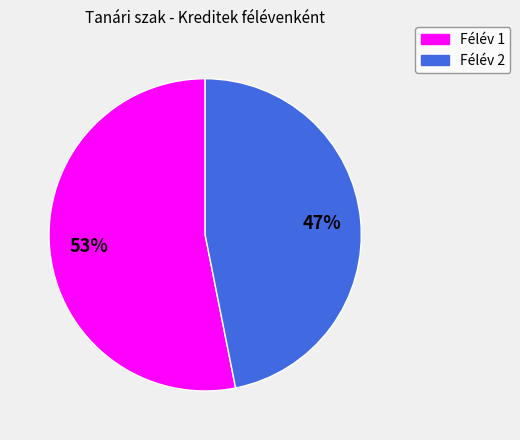

Combined, do Félév 2 and Félév 1 account for over 50%?

Yes